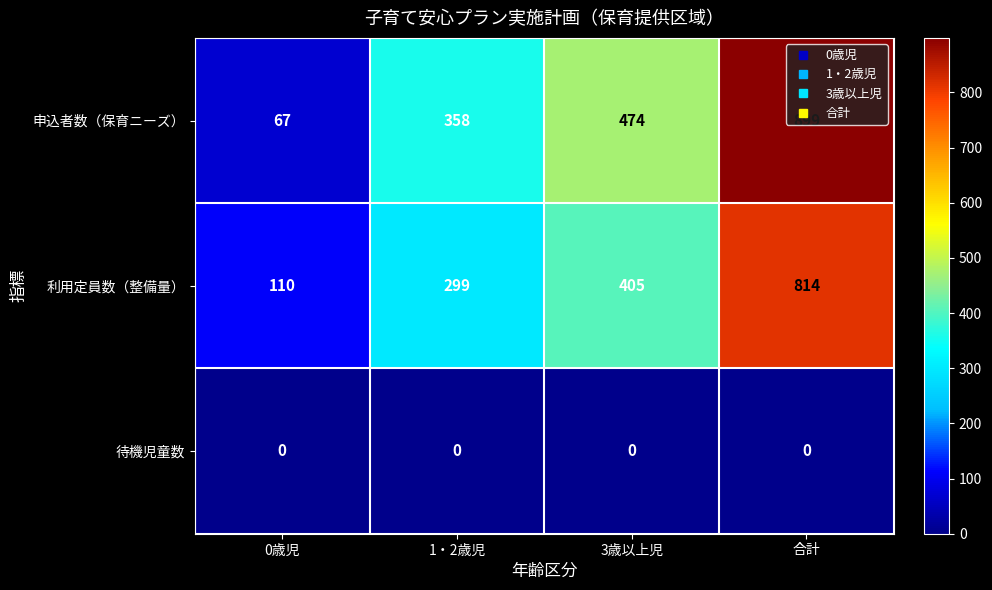

At which category is the sum across all series the highest?

合計